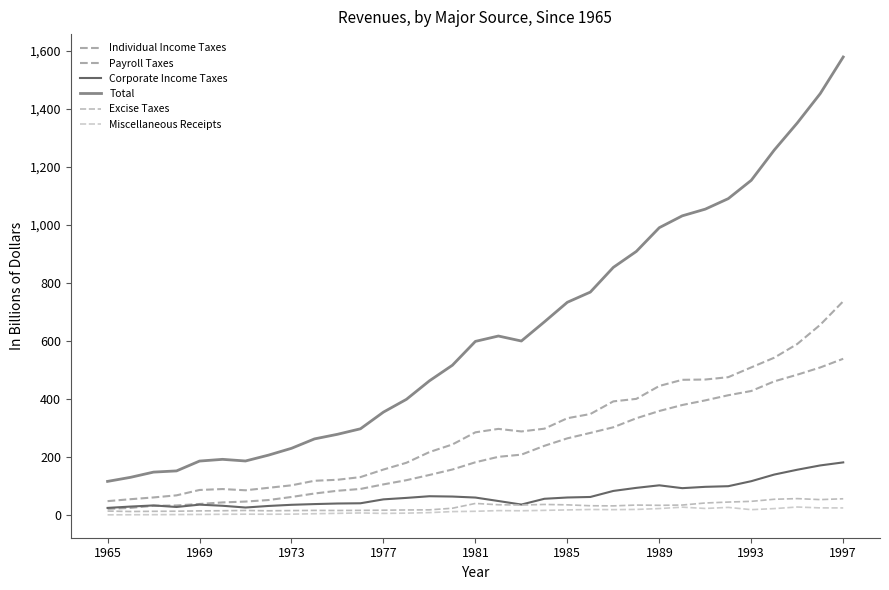

What is the difference between the maximum and minimum values in the Corporate Income Taxes series?

156.8